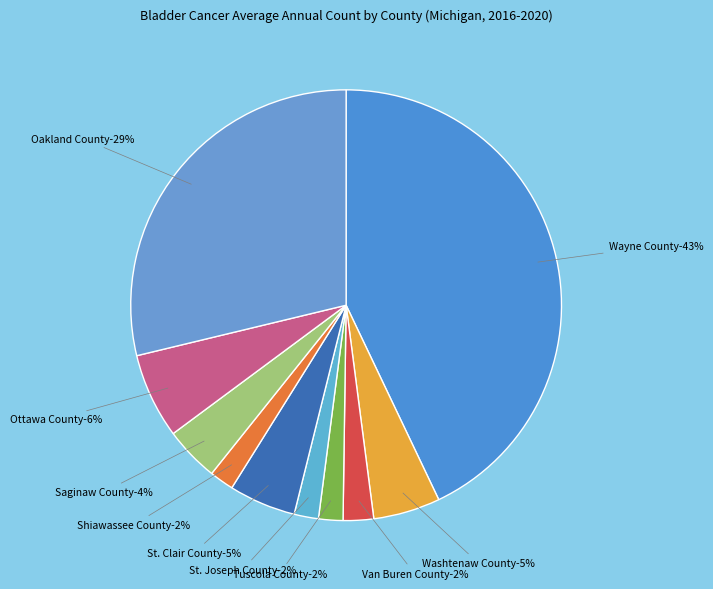

How many slices are in this pie chart?

10